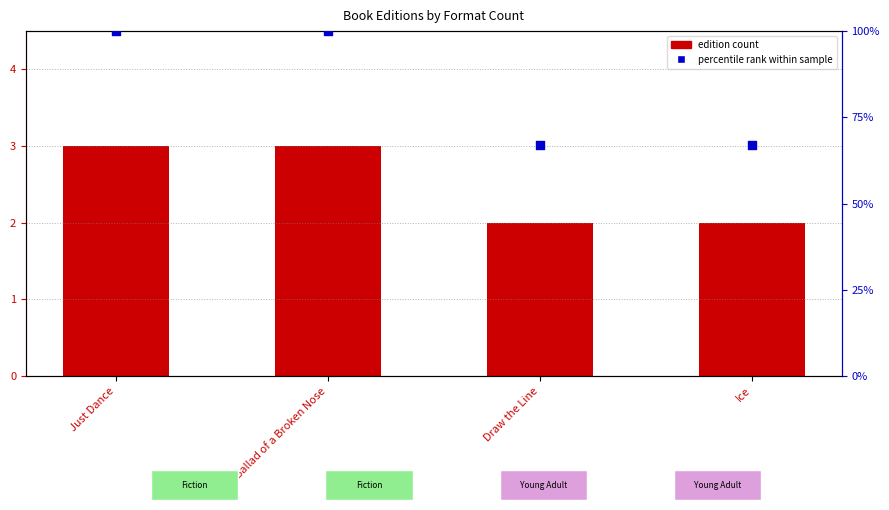

Is the value of percentile rank within sample at Ice greater than the value of edition count at Just Dance?

Yes